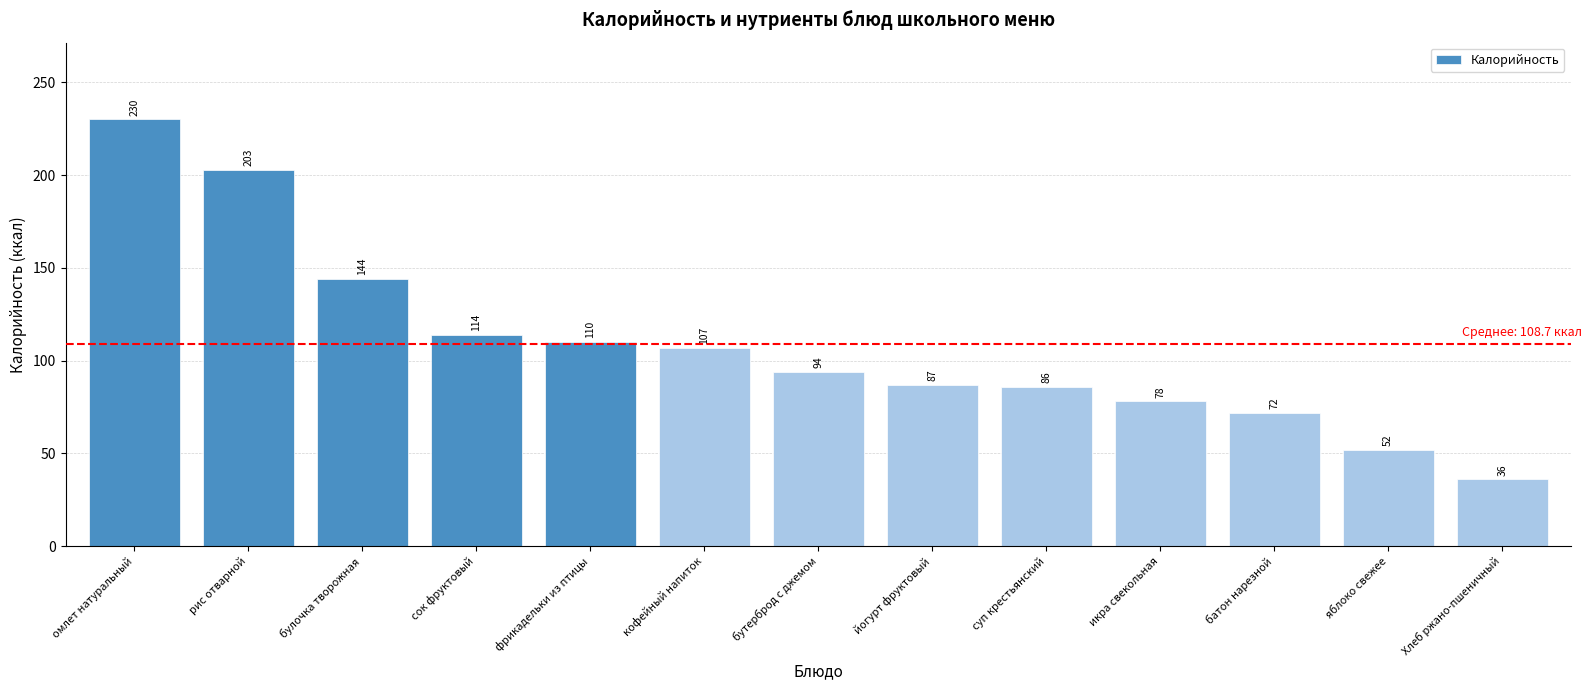

Does the chart contain stacked bars?

No